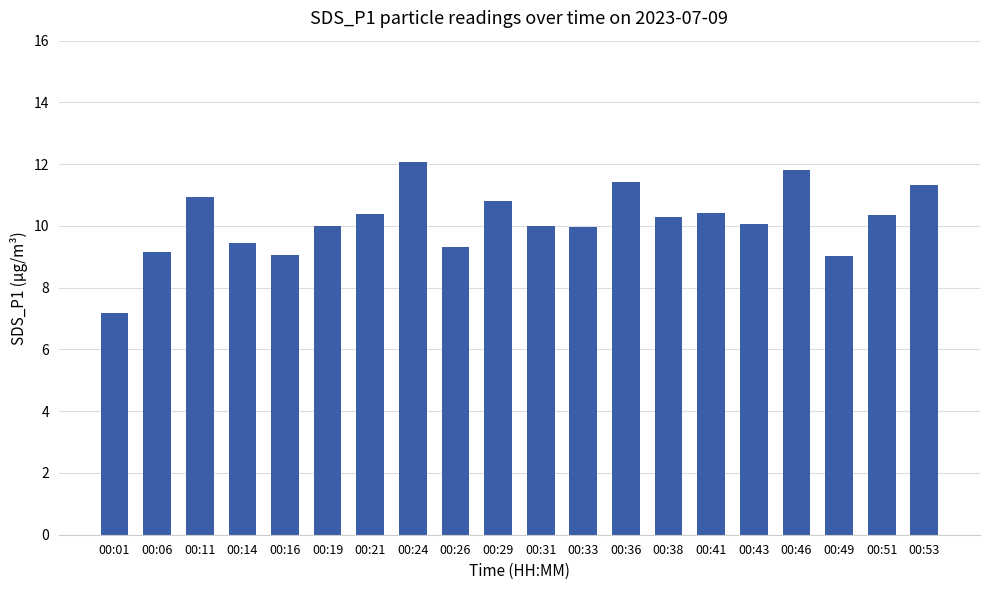

What is the average value?

10.2